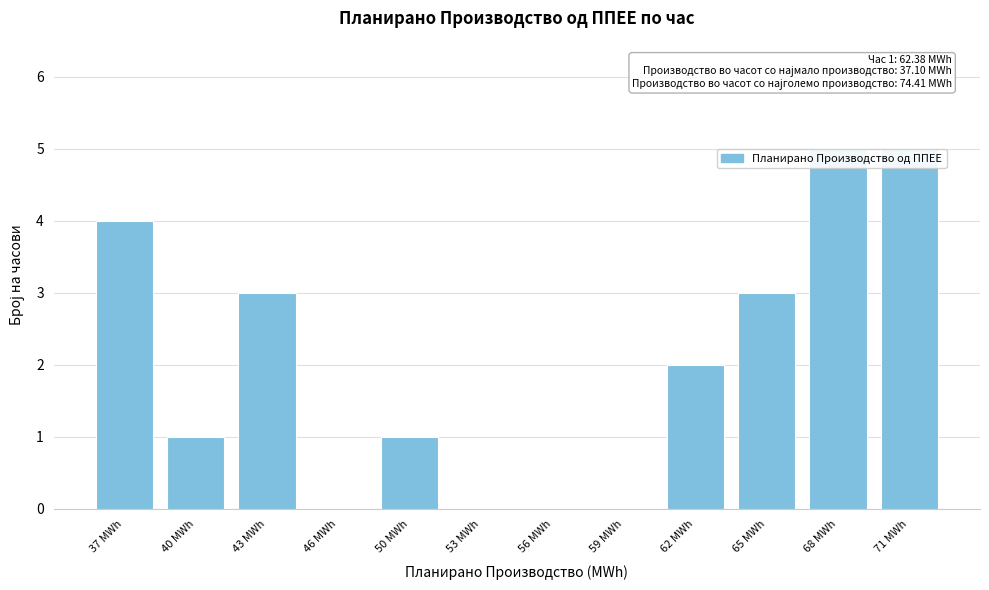

Reading right to left, extract all data points from this chart.

71 MWh=5	68 MWh=5	65 MWh=3	62 MWh=2	59 MWh=0	56 MWh=0	53 MWh=0	50 MWh=1	46 MWh=0	43 MWh=3	40 MWh=1	37 MWh=4